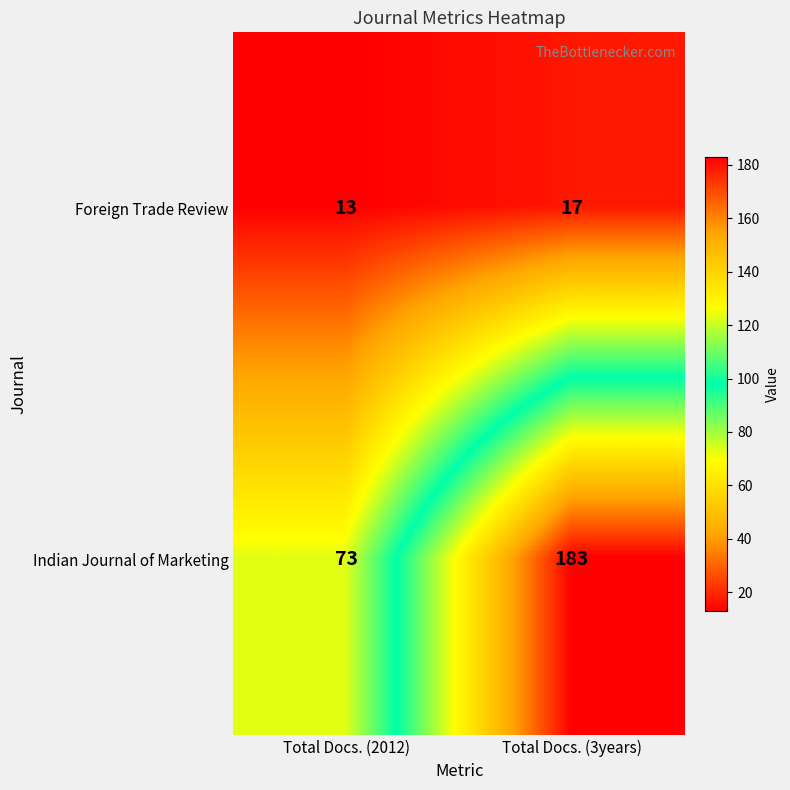

List the series in order of their peak value, lowest first.

Foreign Trade Review, Indian Journal of Marketing